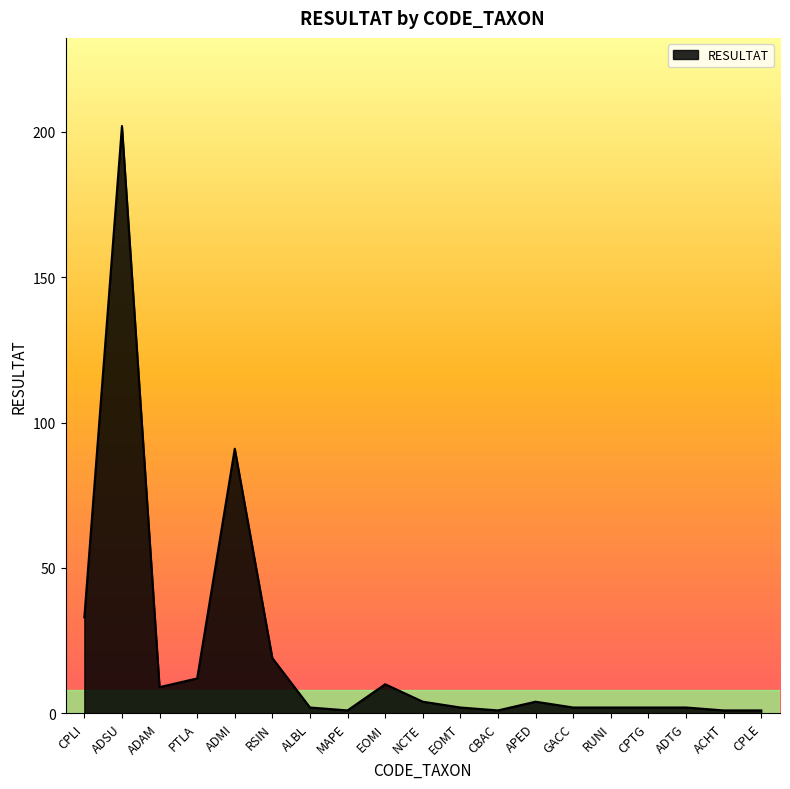

What is the difference between the maximum and minimum values?

201